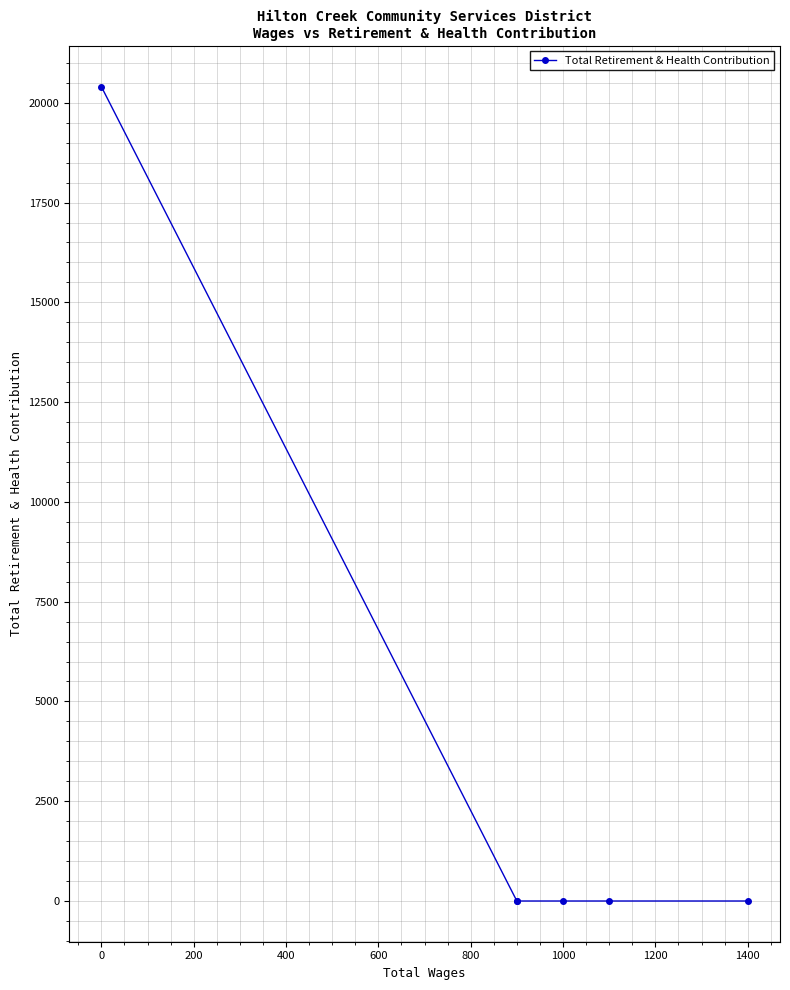

How many positive values are there?

1